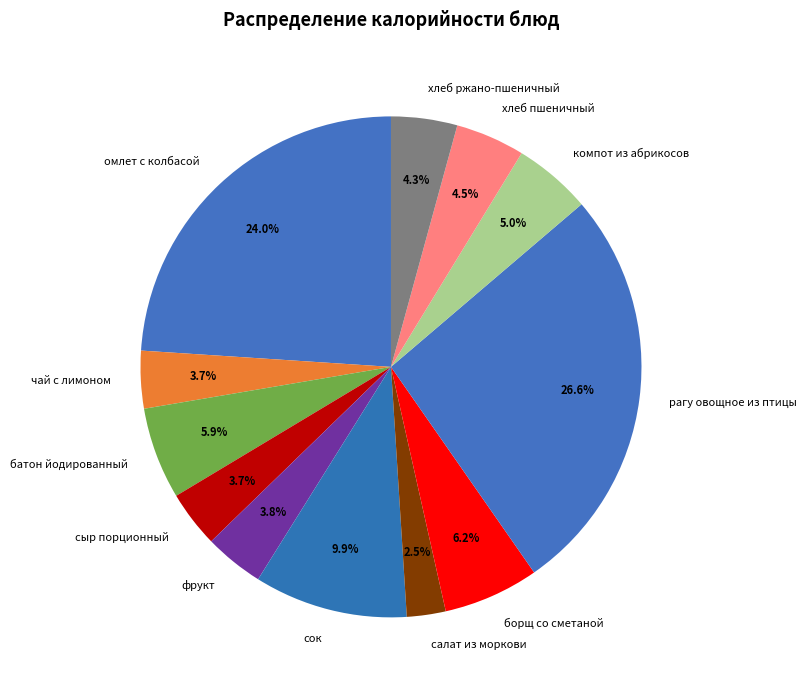

Count the number of slices in the pie.

12